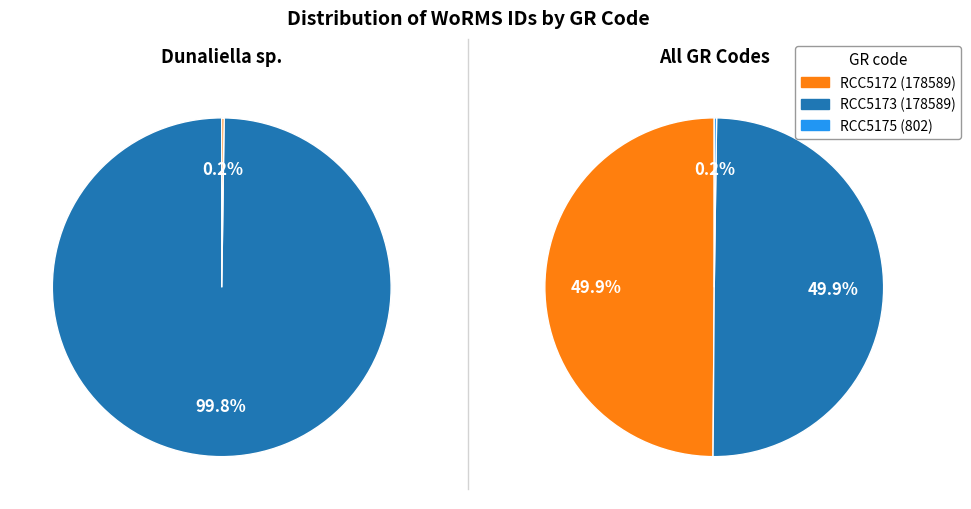

What is the change in value from RCC5172 to RCC5175?

-177787